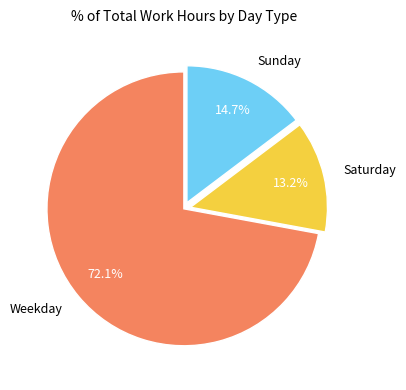

Does any single category account for the majority?

Yes